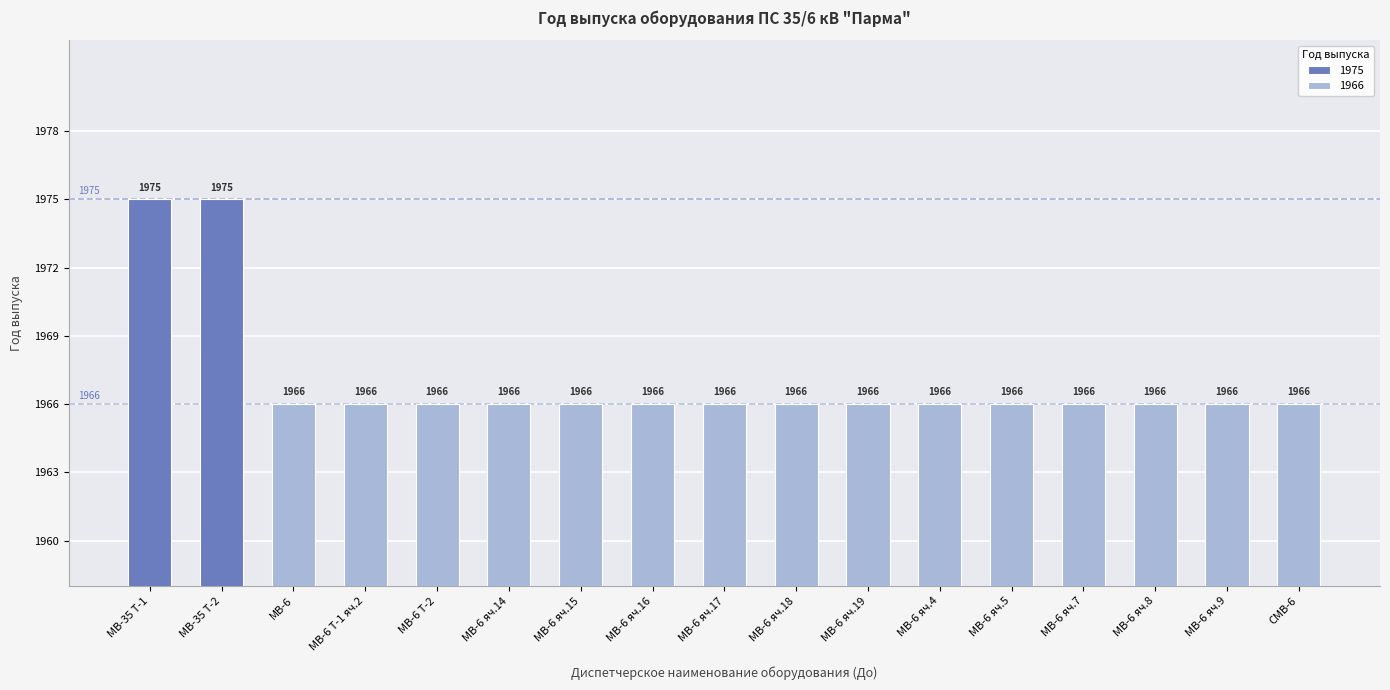

The chart shows a value of 1966 at МВ-6 яч.19. True or false?

True